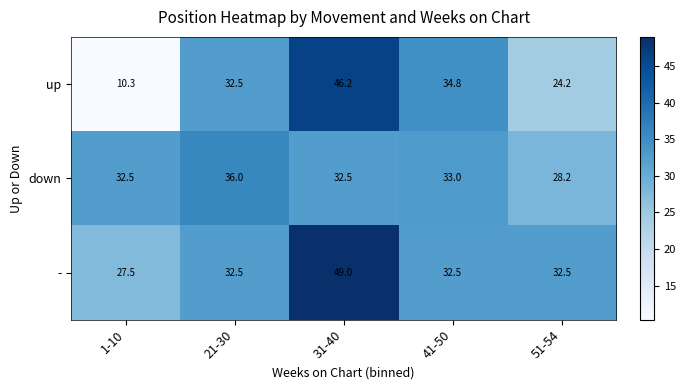

Reading right to left, list all the values displayed in this chart.

up: 51-54=24.2	41-50=34.8	31-40=46.2	21-30=32.5	1-10=10.3
down: 51-54=28.2	41-50=33.0	31-40=32.5	21-30=36.0	1-10=32.5
-: 51-54=32.5	41-50=32.5	31-40=49.0	21-30=32.5	1-10=27.5